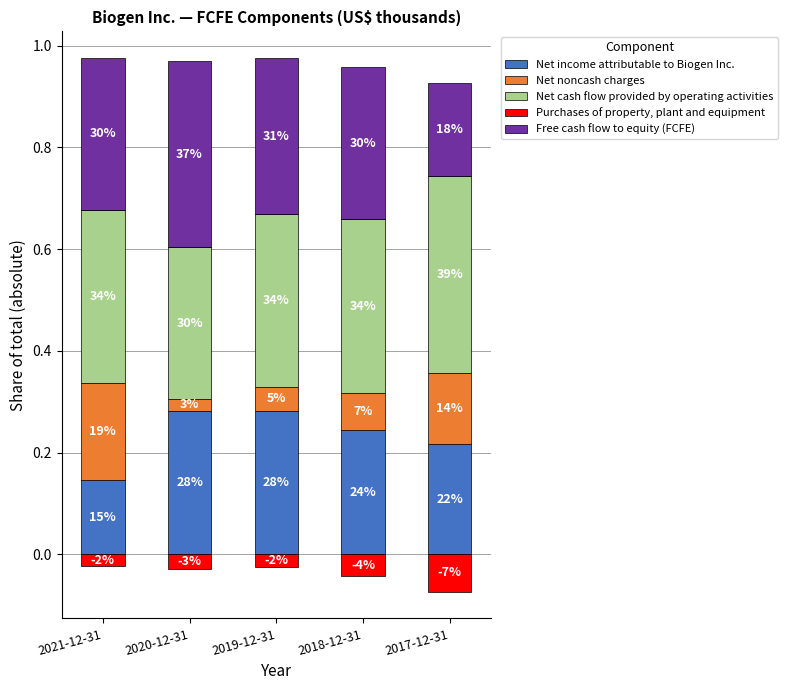

Reading left to right, what are all the values shown in this chart?

Net income attributable to Biogen Inc.: 0.1	0.3	0.3	0.2	0.2
Net noncash charges: 0.2	0.0	0.0	0.1	0.1
Net cash flow provided by operating activities: 0.3	0.3	0.3	0.3	0.4
Purchases of property, plant and equipment: 0.0	0.0	0.0	0.0	0.0
Free cash flow to equity (FCFE): 0.3	0.4	0.3	0.3	0.2